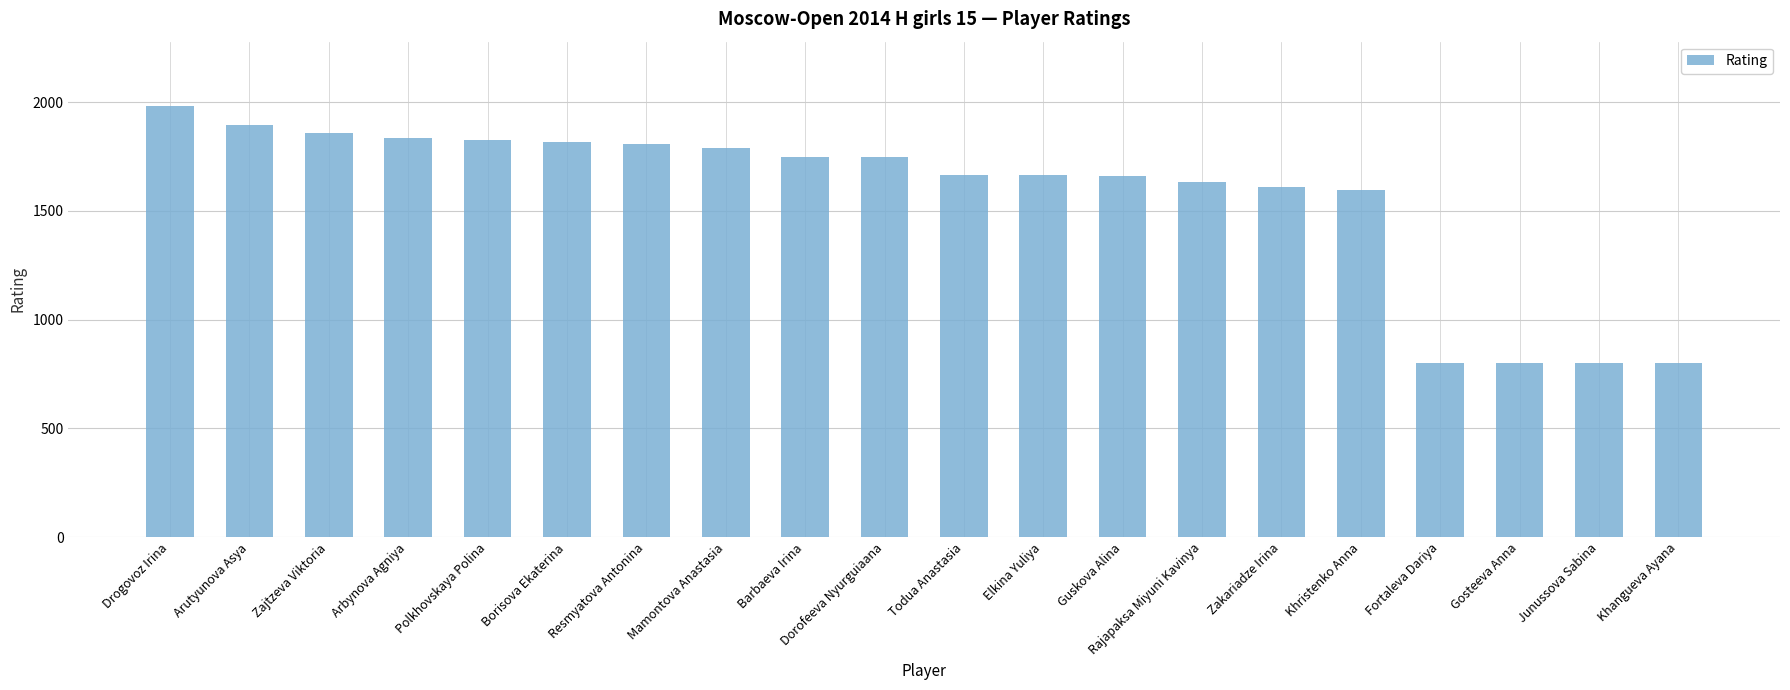

The value at Polkhovskaya Polina is 1828. True or false?

True